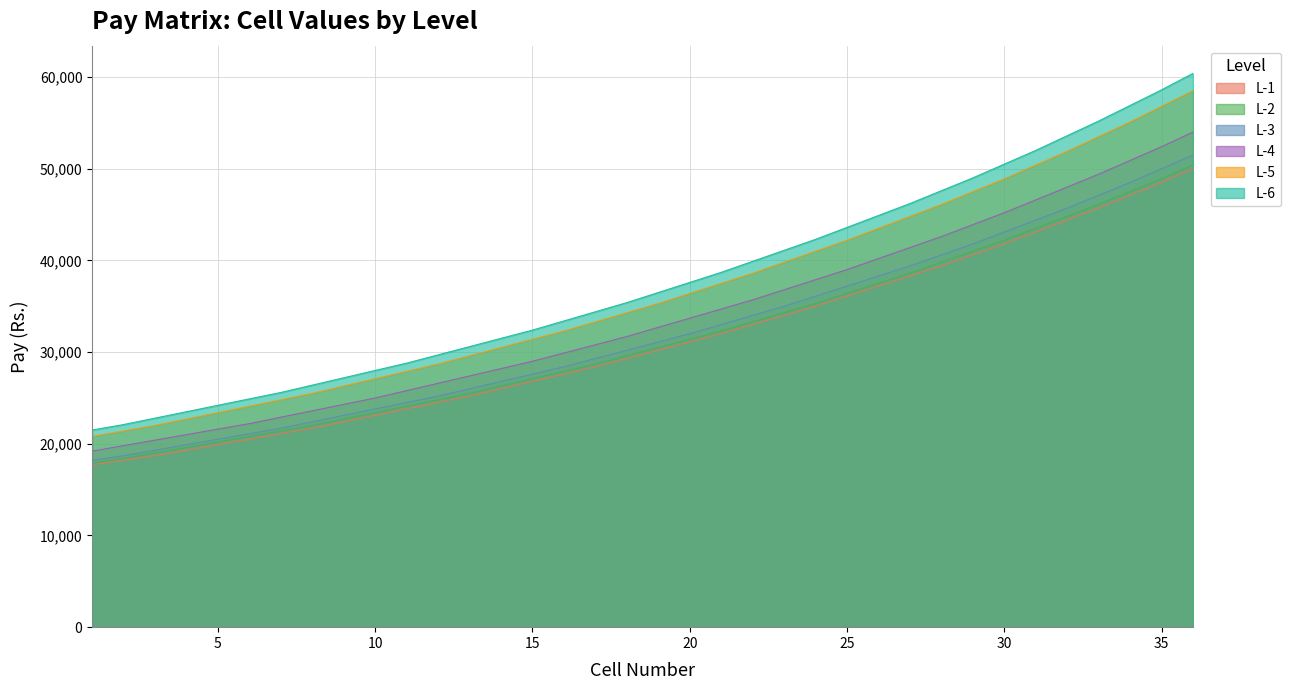

Reading right to left, list all the values displayed in this chart.

L-1: 36=50000	35=48500	34=47100	33=45700	32=44400	31=43100	30=41800	29=40600	28=39400	27=38300	26=37200	25=36100	24=35000	23=34000	22=33000	21=32000	20=31100	19=30200	18=29300	17=28400	16=27600	15=26800	14=26000	13=25200	12=24500	11=23800	10=23100	9=22400	8=21700	7=21100	6=20500	5=19900	4=19300	3=18700	2=18200	1=17700
L-2: 36=50400	35=48900	34=47500	33=46100	32=44800	31=43500	30=42200	29=41000	28=39800	27=38600	26=37500	25=36400	24=35300	23=34300	22=33300	21=32300	20=31400	19=30500	18=29600	17=28700	16=27900	15=27100	14=26300	13=25500	12=24800	11=24100	10=23400	9=22700	8=22000	7=21400	6=20800	5=20200	4=19600	3=19000	2=18400	1=17900
L-3: 36=51500	35=50000	34=48500	33=47100	32=45700	31=44400	30=43100	29=41800	28=40600	27=39400	26=38300	25=37200	24=36100	23=35000	22=34000	21=33000	20=32000	19=31100	18=30200	17=29300	16=28400	15=27600	14=26800	13=26000	12=25200	11=24500	10=23800	9=23100	8=22400	7=21700	6=21100	5=20500	4=19900	3=19300	2=18700	1=18200
L-4: 36=54000	35=52400	34=50900	33=49400	32=48000	31=46600	30=45200	29=43900	28=42600	27=41400	26=40200	25=39000	24=37900	23=36800	22=35700	21=34700	20=33700	19=32700	18=31700	17=30800	16=29900	15=29000	14=28200	13=27400	12=26600	11=25800	10=25000	9=24300	8=23600	7=22900	6=22200	5=21600	4=21000	3=20400	2=19800	1=19200
L-5: 36=58500	35=56800	34=55100	33=53500	32=51900	31=50400	30=48900	29=47500	28=46100	27=44800	26=43500	25=42200	24=41000	23=39800	22=38600	21=37500	20=36400	19=35300	18=34300	17=33300	16=32300	15=31400	14=30500	13=29600	12=28700	11=27900	10=27100	9=26300	8=25500	7=24800	6=24100	5=23400	4=22700	3=22000	2=21400	1=20800
L-6: 36=60400	35=58600	34=56900	33=55200	32=53600	31=52000	30=50500	29=49000	28=47600	27=46200	26=44900	25=43600	24=42300	23=41100	22=39900	21=38700	20=37600	19=36500	18=35400	17=34400	16=33400	15=32400	14=31500	13=30600	12=29700	11=28800	10=28000	9=27200	8=26400	7=25600	6=24900	5=24200	4=23500	3=22800	2=22100	1=21500